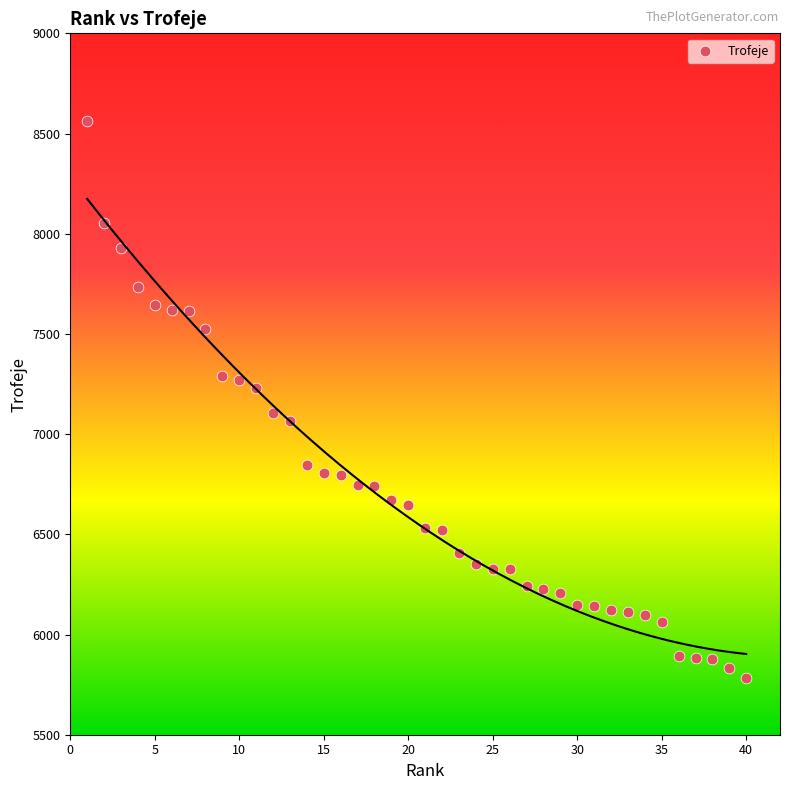

What is the range of X values (max minus min)?

39